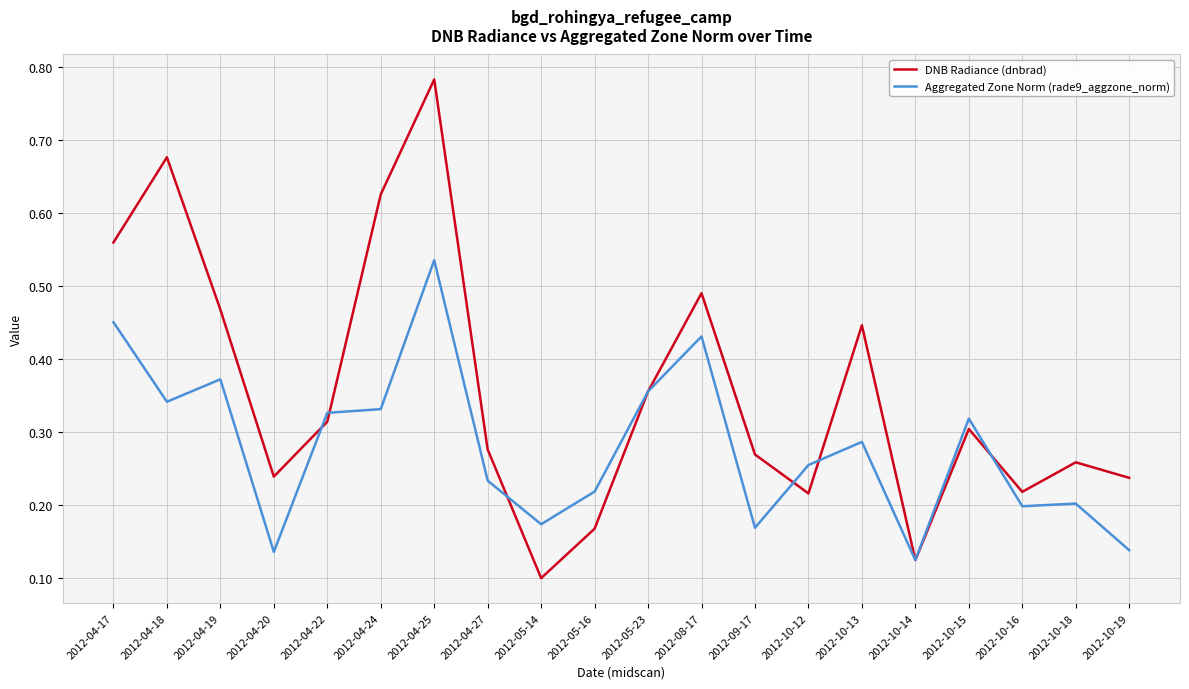

At which category is the sum across all series the highest?

2012-04-25